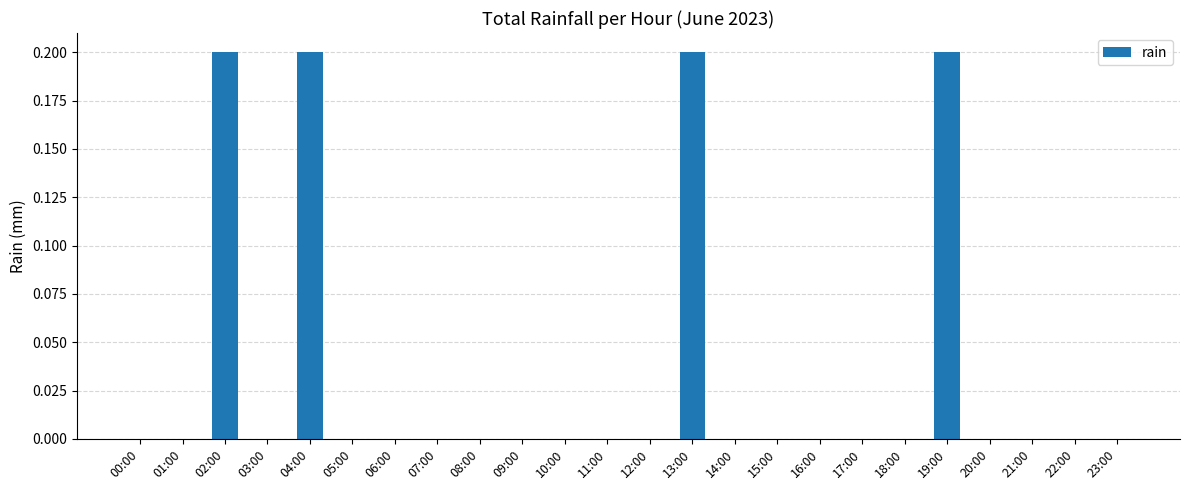

What is the sum of all values?

0.8